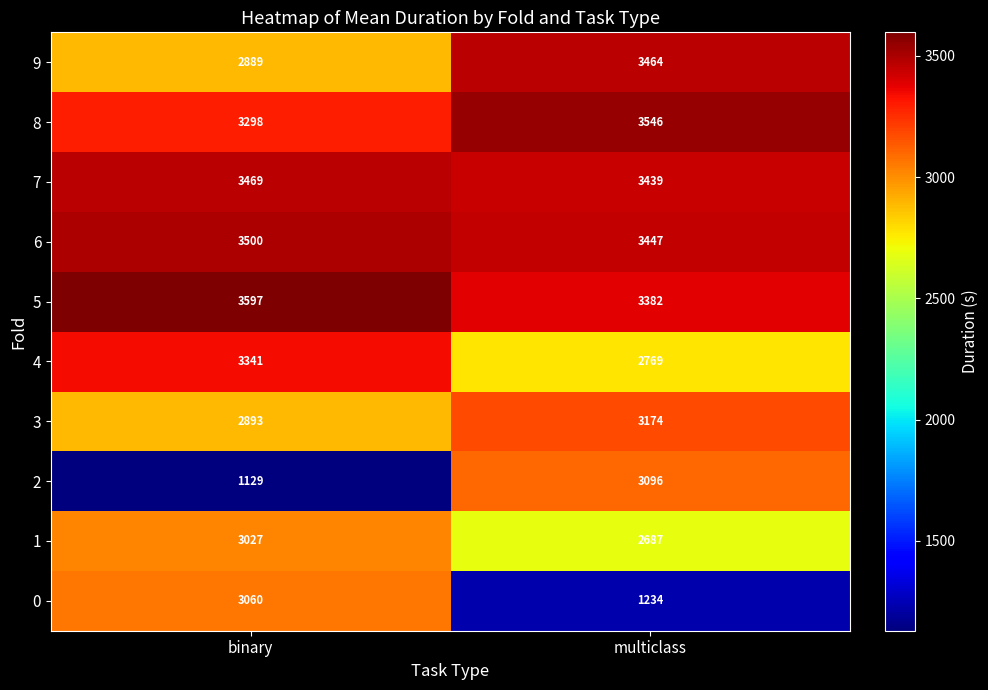

Count the number of categories in the chart.

2